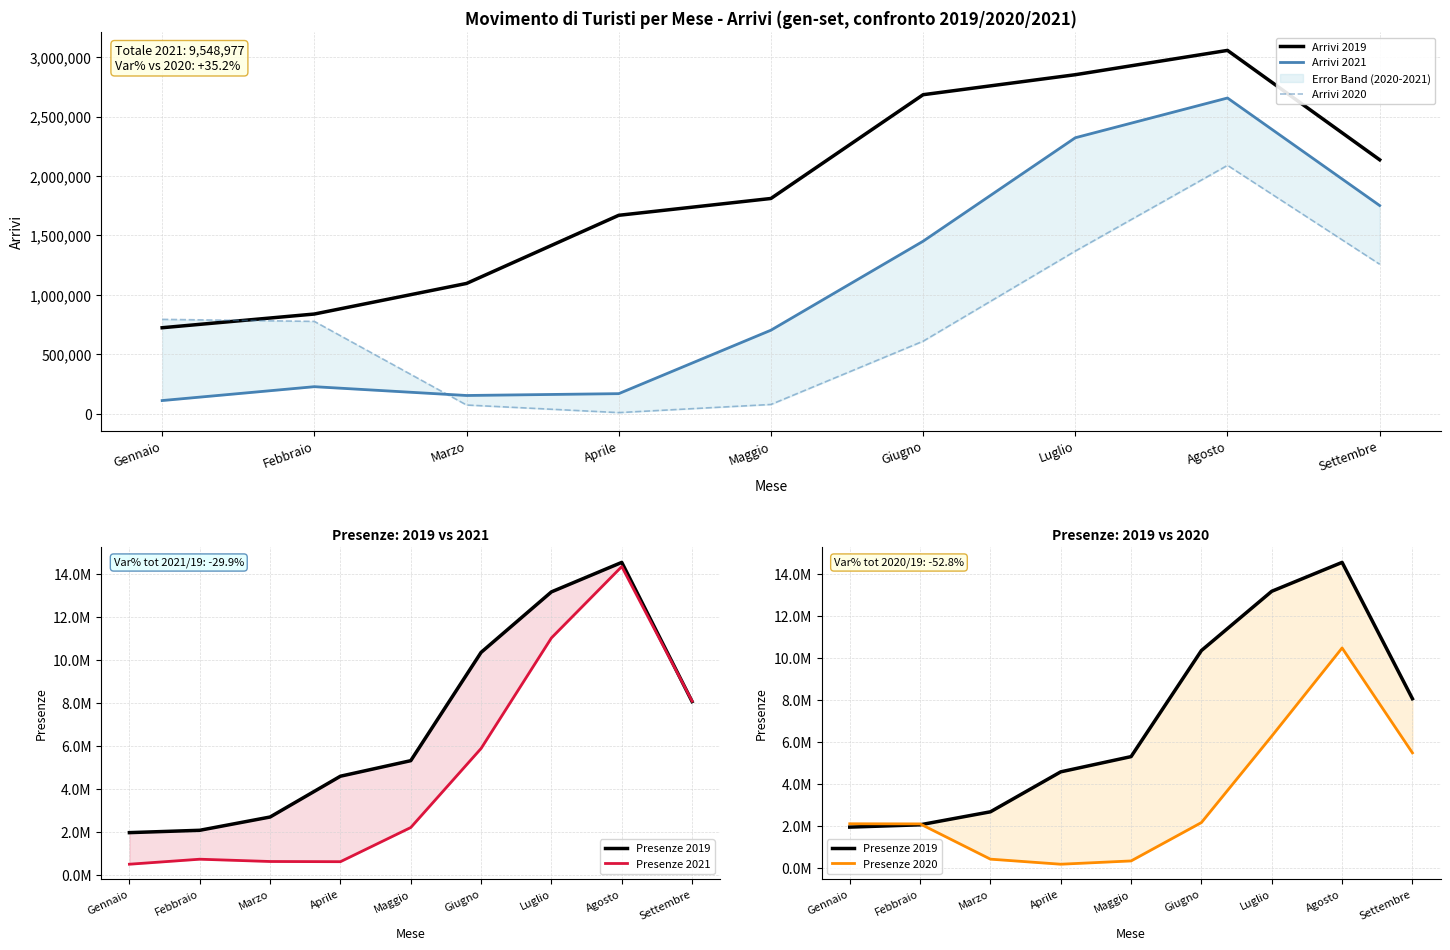

How many values in the Presenze 2021 series are below 2197816?

4